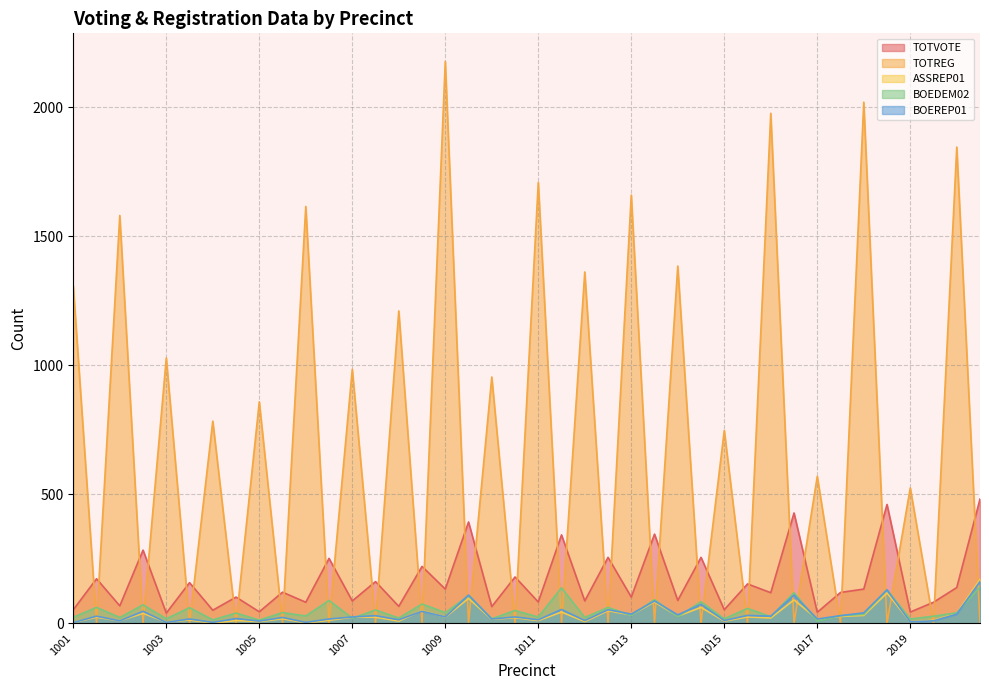

What is the difference between the second highest and second lowest values in the BOEDEM02 series?

125